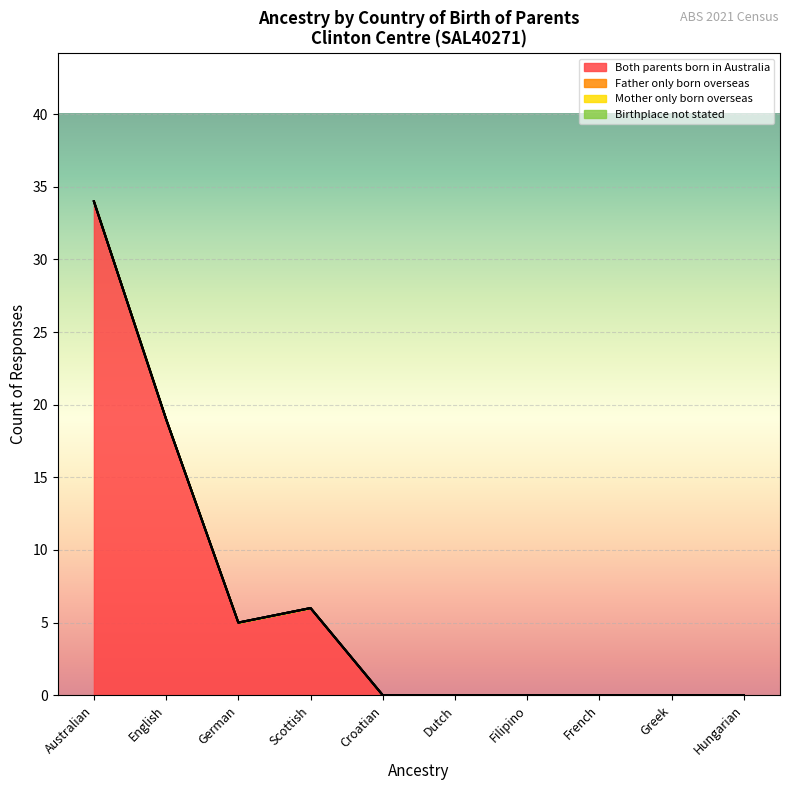

What is the label of the 9th point from the right?

English